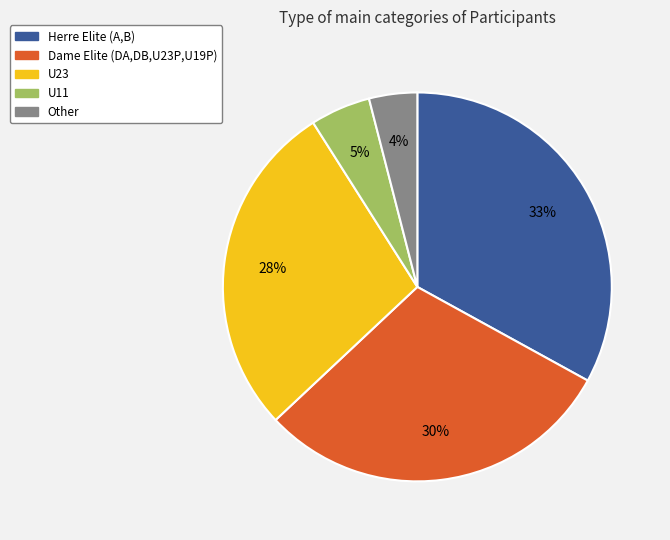

Is the sum of Other and U11 greater than half?

No